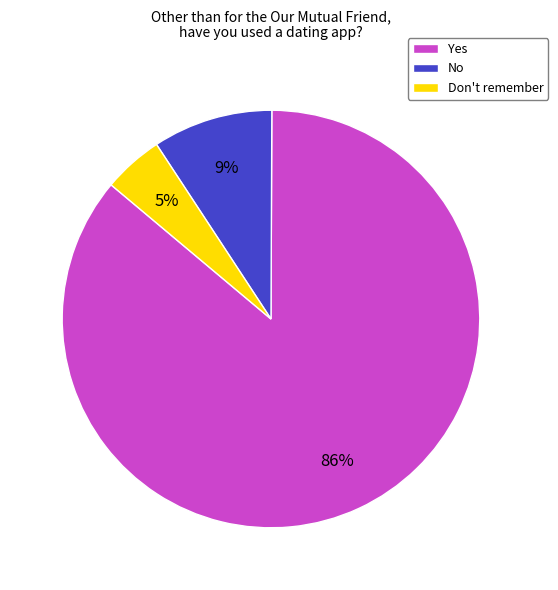

To the nearest percent, what percentage of the pie is Don't remember?

5%